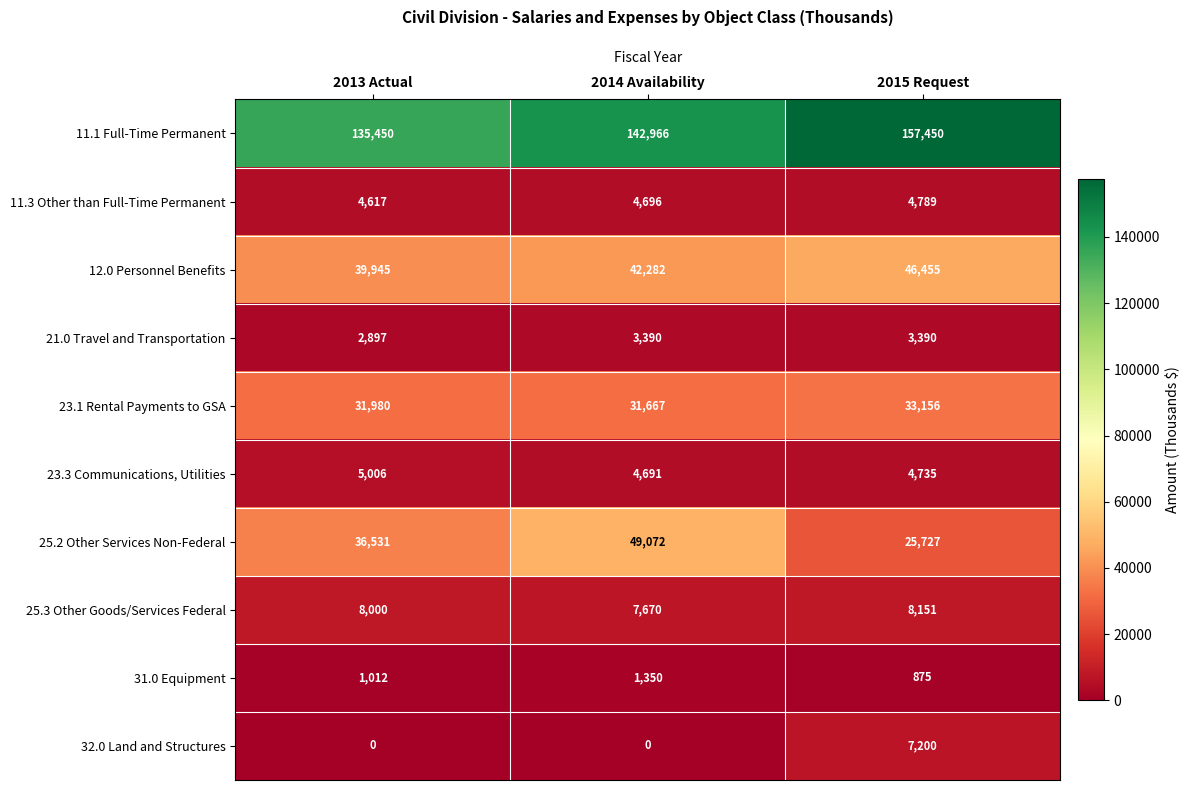

What is the sum of all 31.0 Equipment values?

3237